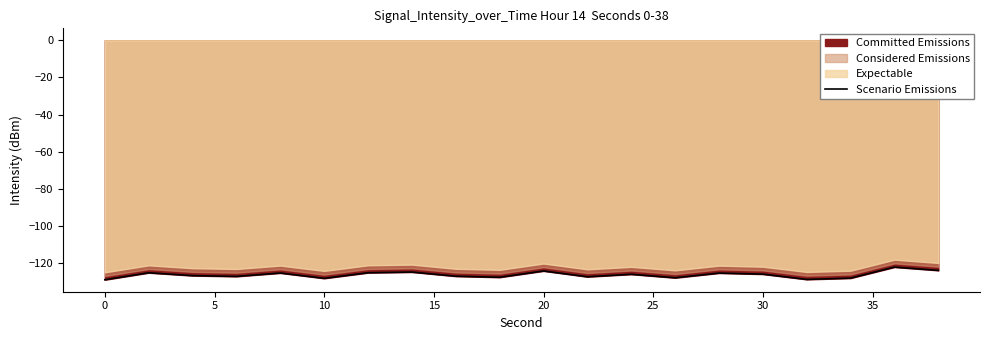

The Scenario Emissions series shows -124.1 at 20. True or false?

True